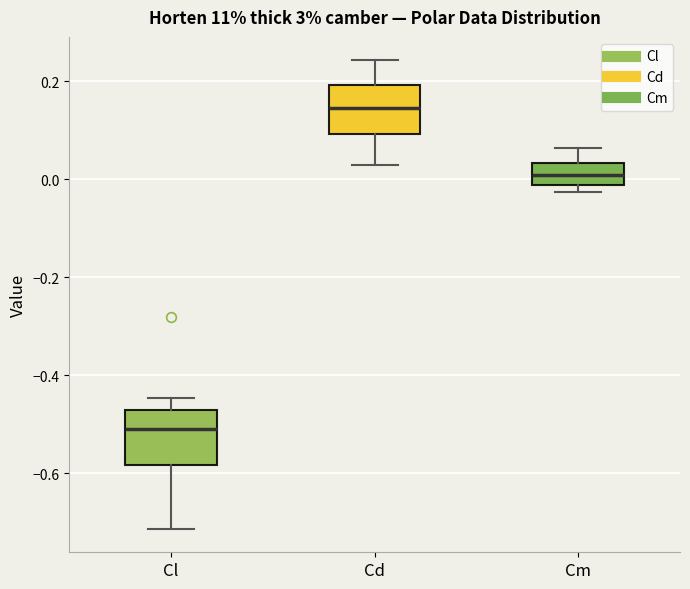

Which box has the lowest median line?

Cl